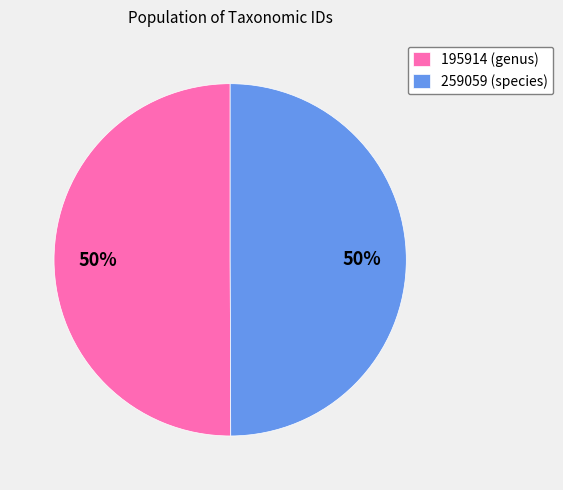

To the nearest percent, what is the average slice percentage?

50%